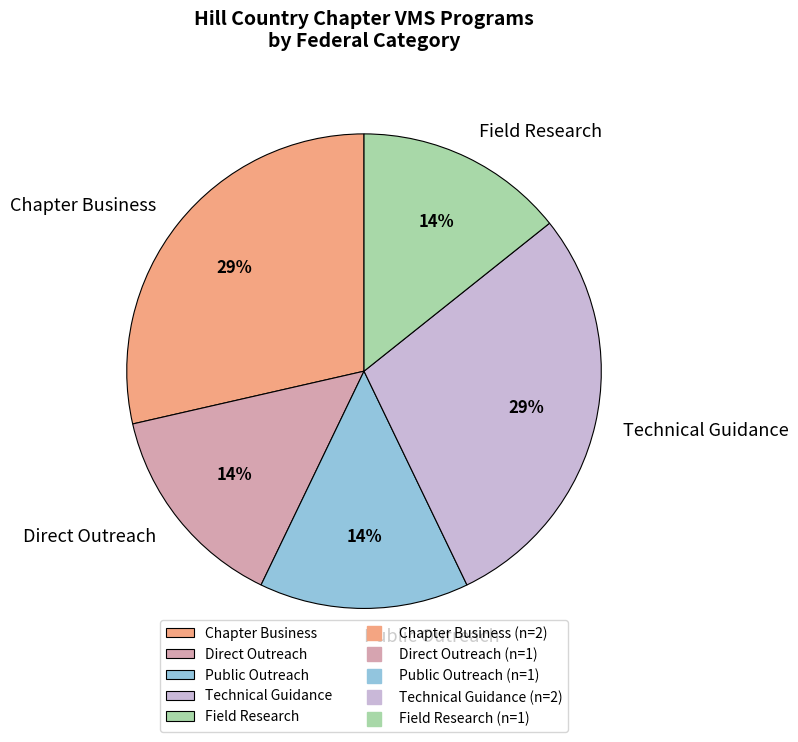

Is it true that Direct Outreach is 14% of the pie?

True